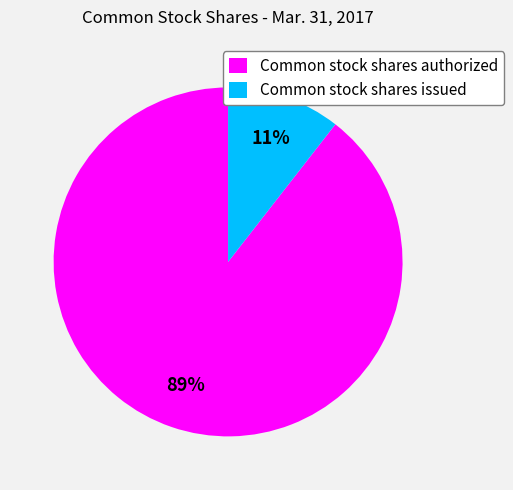

How many slices are in this pie chart?

2